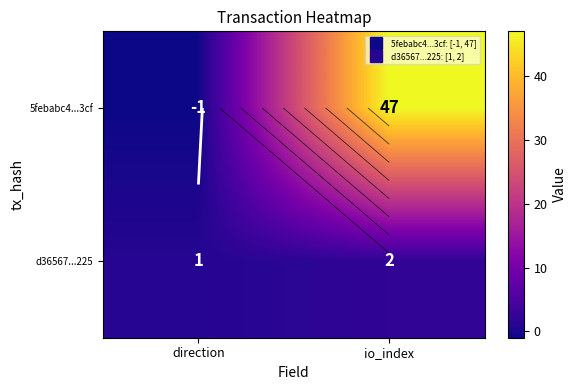

Between io_index and direction, which is larger?

io_index